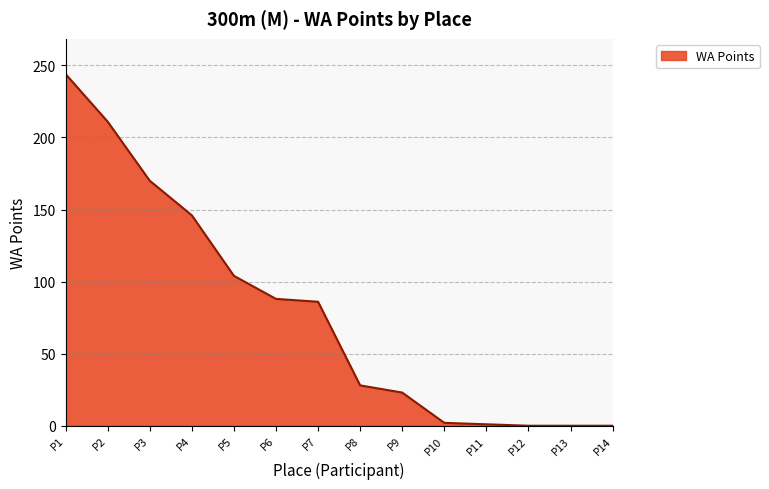

Does the chart have visible grid lines?

Yes